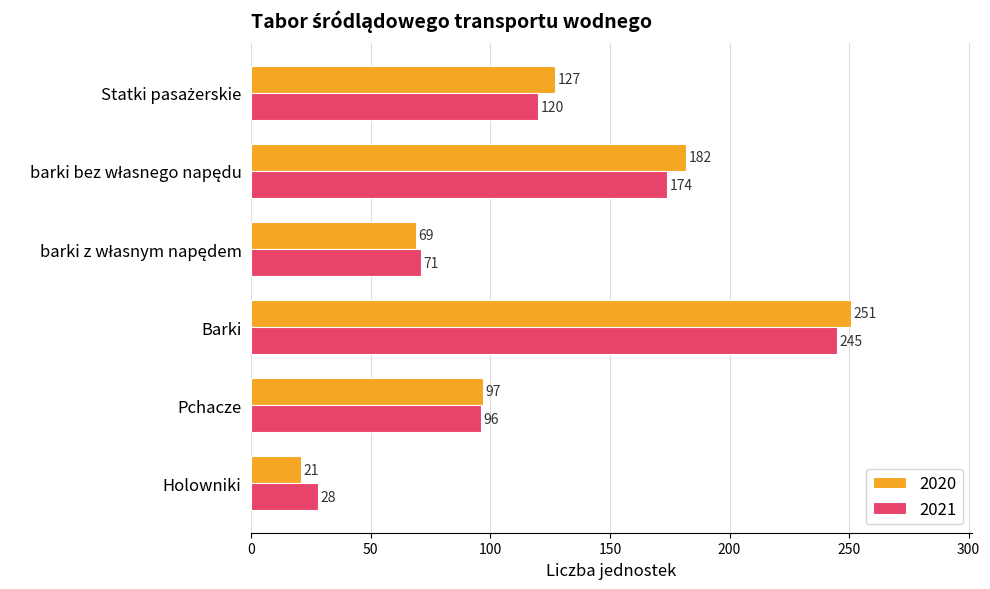

At how many categories does at least one series exceed 105?

3